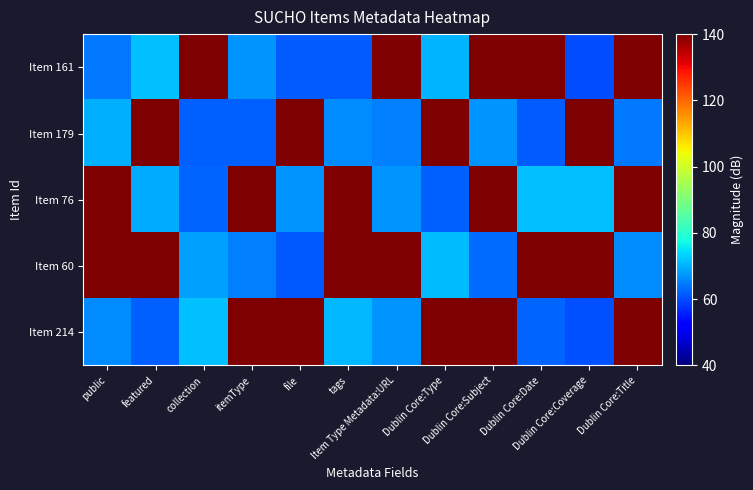

What is the difference between the highest and lowest values at Dublin Core:Date?

86.8